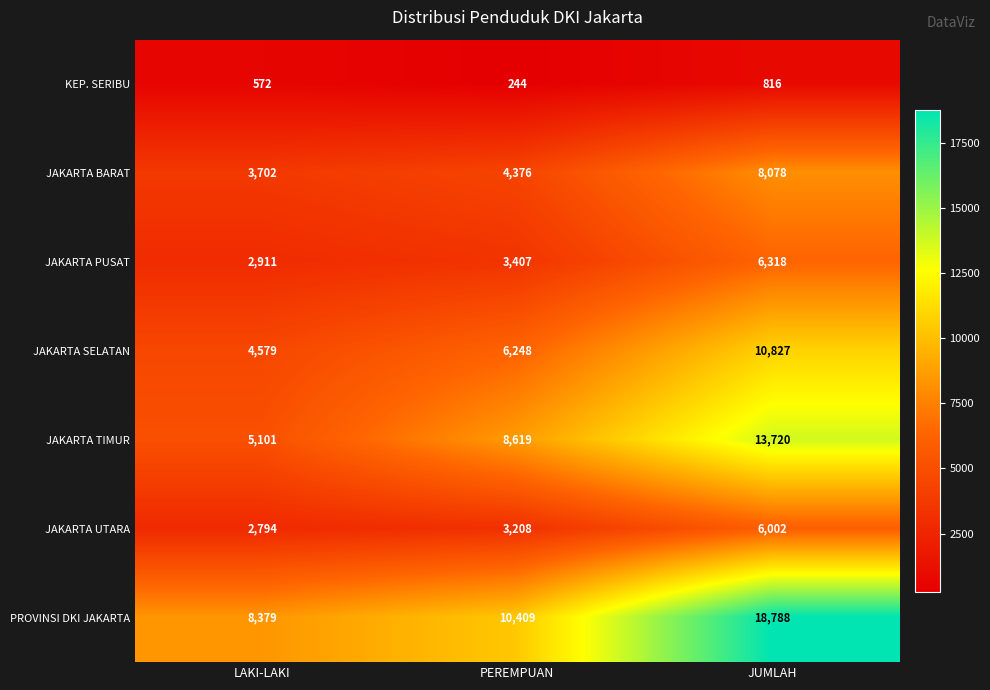

Between LAKI-LAKI and PEREMPUAN, which series saw the biggest shift?

JAKARTA TIMUR